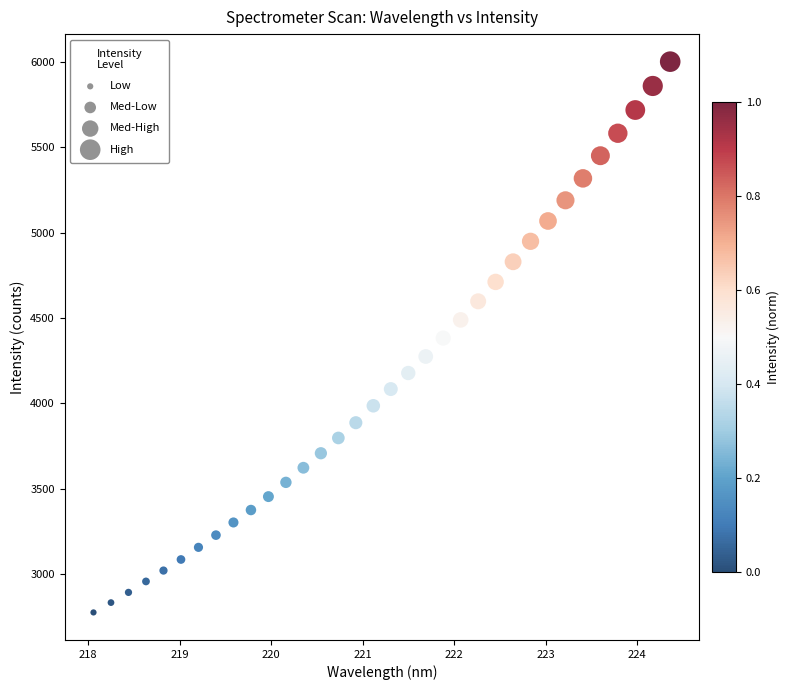

What is the range of Y values (max minus min)?

3225.4